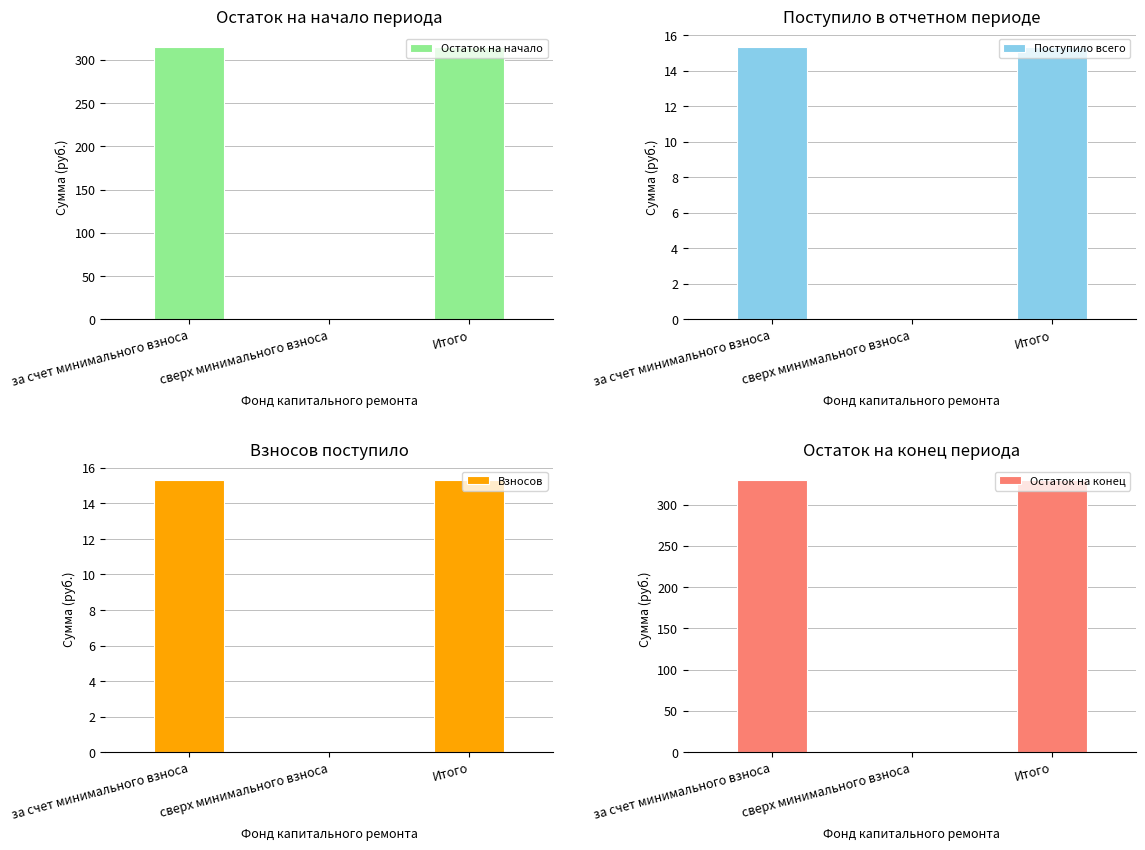

True or false: Взносов has a value of 0.0 at сверх минимального взноса.

True